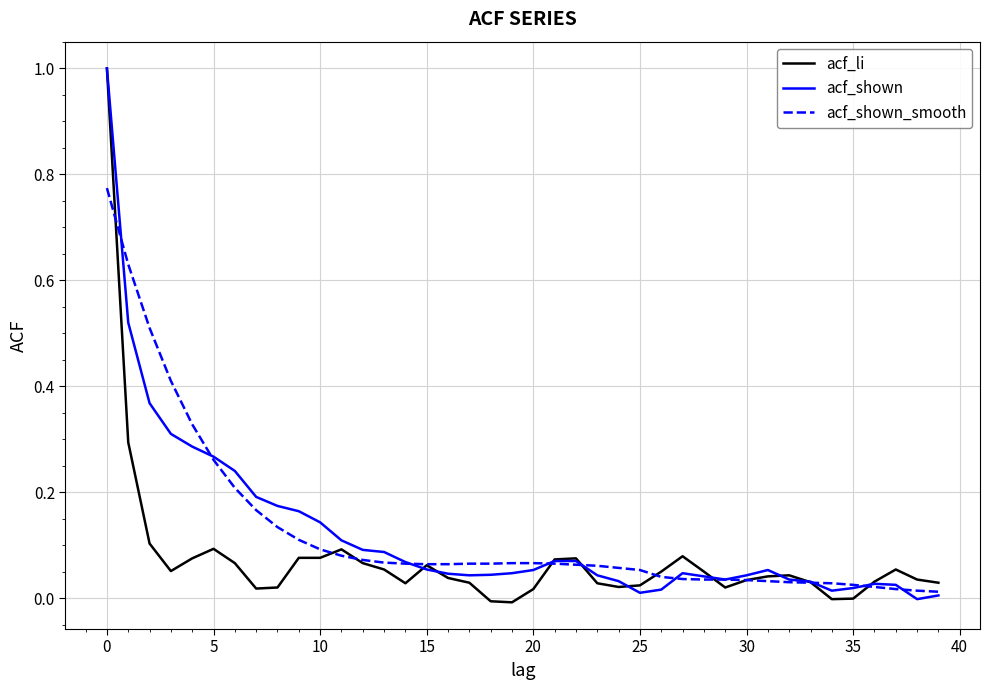

How many distinct data groups are displayed?

3